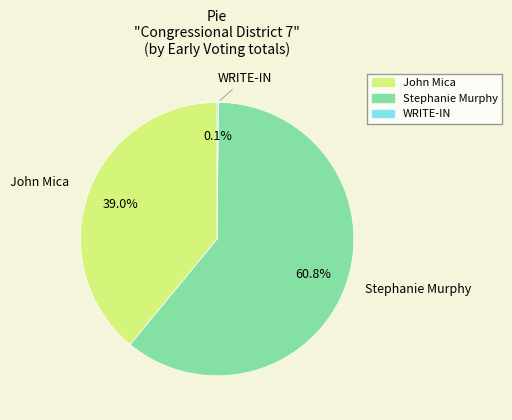

Is John Mica the majority of the pie?

No